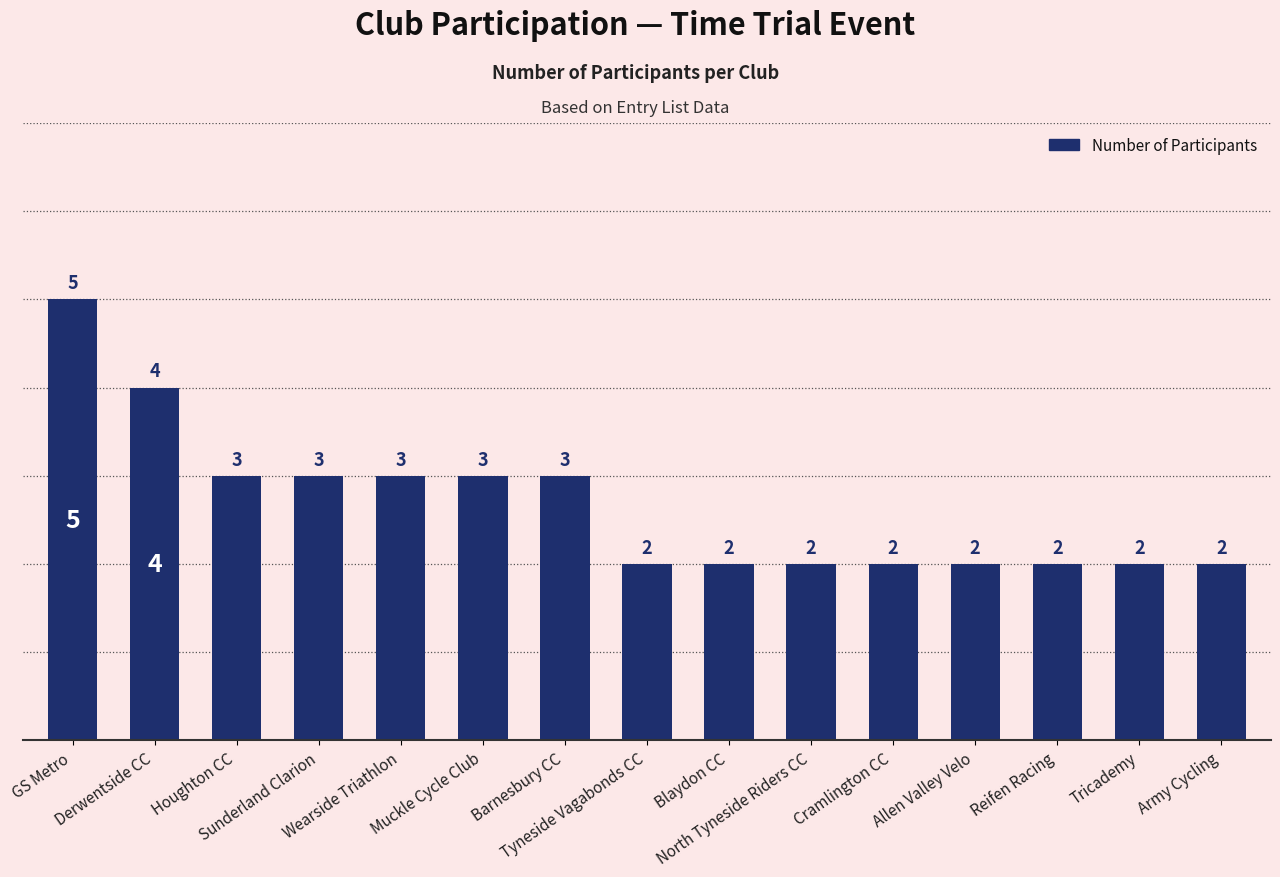

What is the label of the 4th bar from the right?

Allen Valley Velo